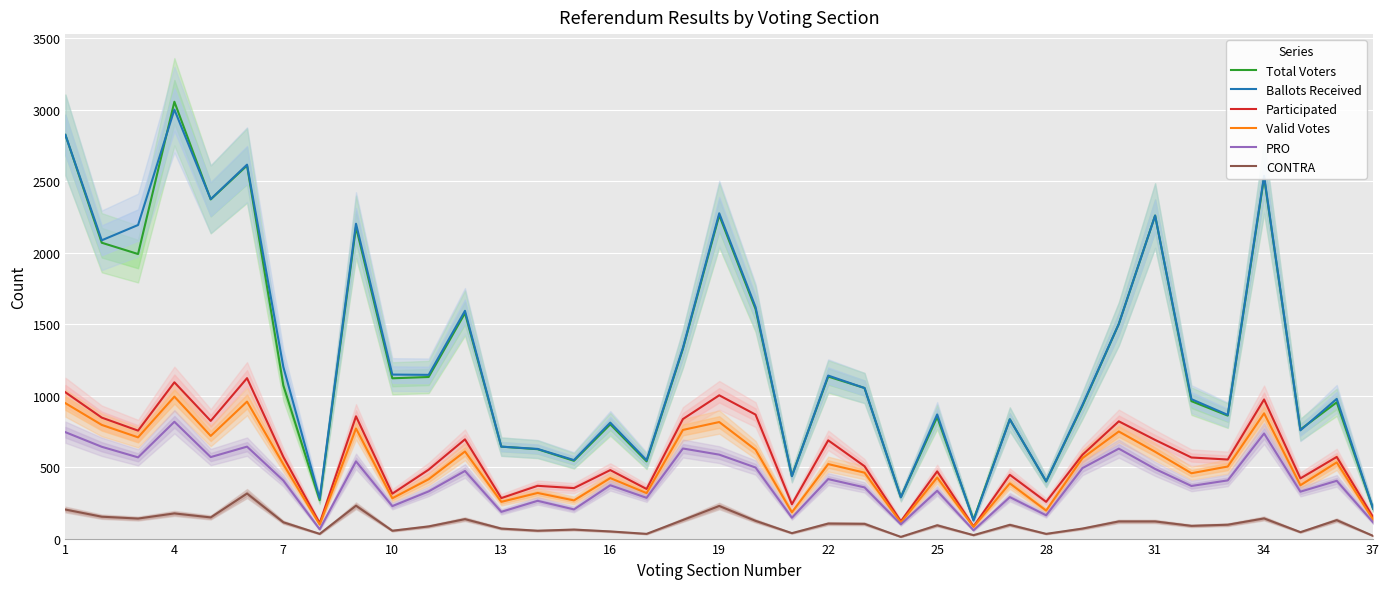

What is the lowest value of the Total Voters series?

133